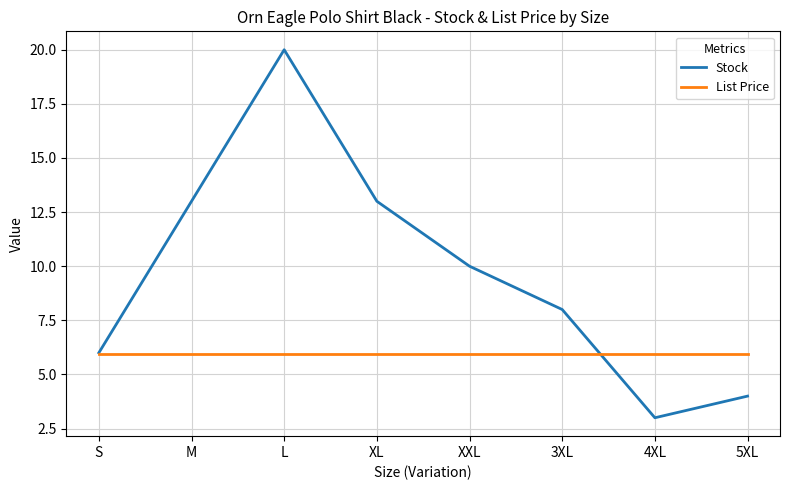

True or false: Stock and List Price intersect in this chart.

True